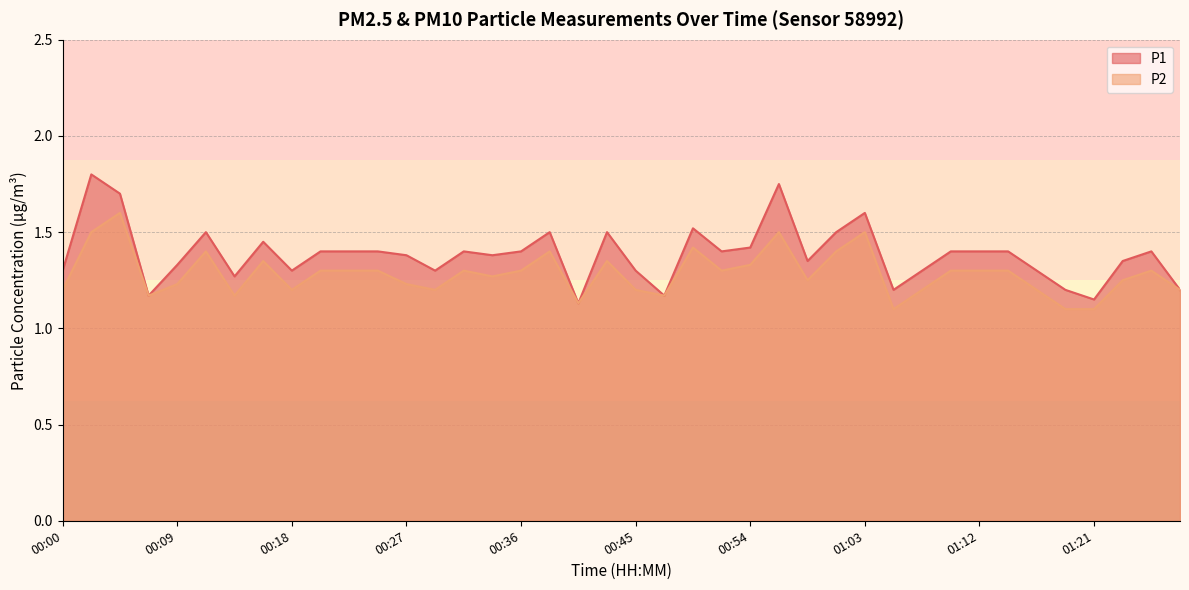

At which category is the sum across all series the highest?

00:02